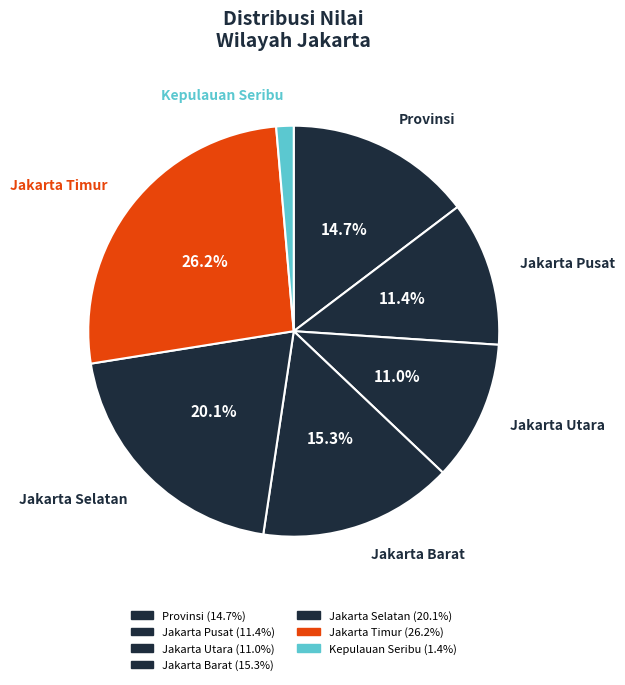

Rank the categories by value from highest to lowest.

Jakarta Timur, Jakarta Selatan, Jakarta Barat, Provinsi, Jakarta Pusat, Jakarta Utara, Kepulauan Seribu